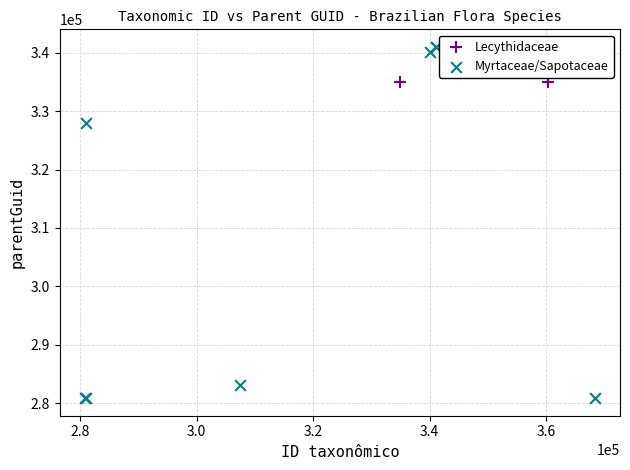

Which series contains the lowest Y value?

Myrtaceae/Sapotaceae